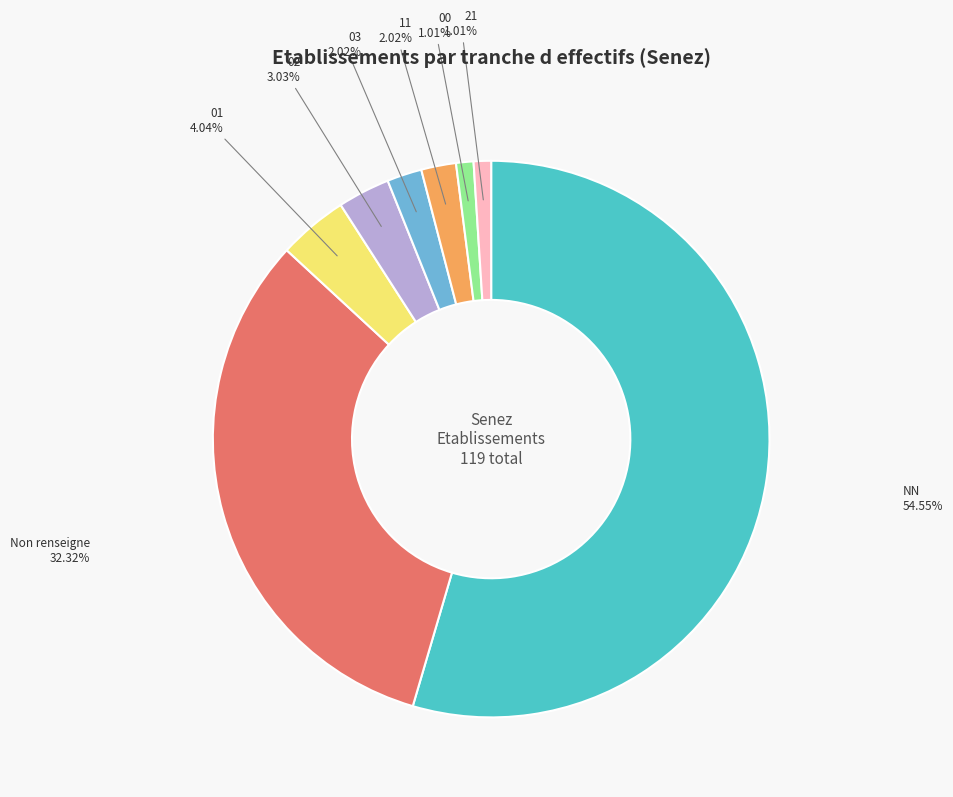

What percentage is the NN slice, to the nearest percent?

55%